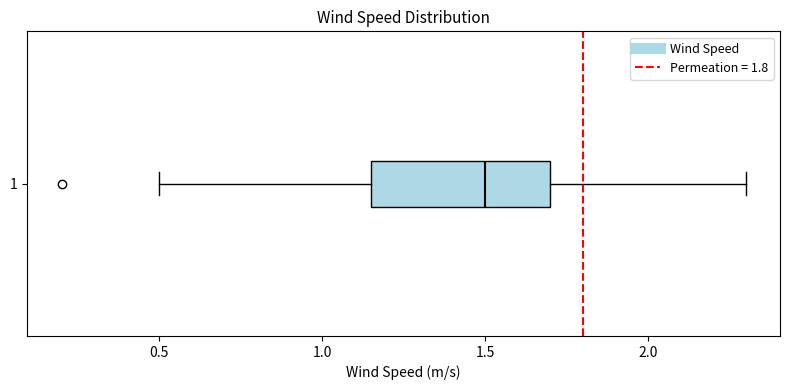

Read this box plot against the x-axis: the position of the median line, the range covered by the box, and the ends of both whiskers. The values are not printed on the chart, so give them approximately, as read against the axis.

median 1.50, box 1.15 to 1.70, whiskers 0.50 to 2.30